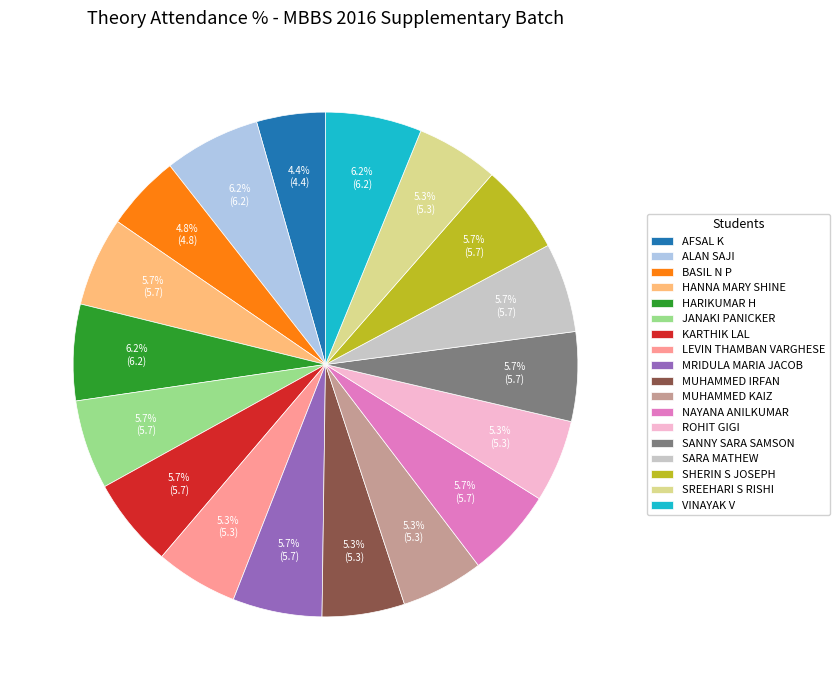

True or false: LEVIN THAMBAN VARGHESE accounts for 5% of the total.

True